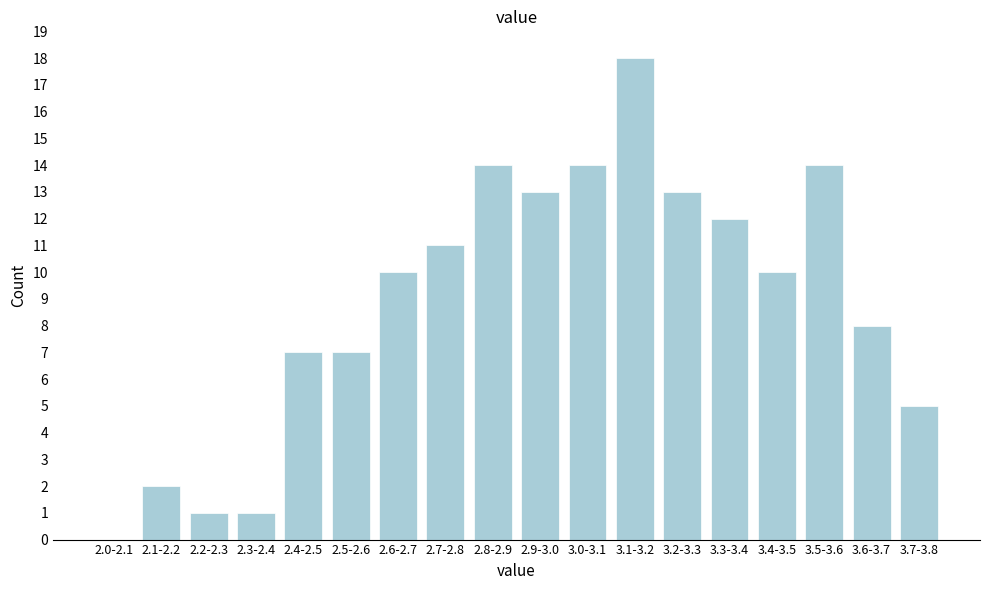

Reading left to right, transcribe all the data shown in this chart.

2.0-2.1=0	2.1-2.2=2	2.2-2.3=1	2.3-2.4=1	2.4-2.5=7	2.5-2.6=7	2.6-2.7=10	2.7-2.8=11	2.8-2.9=14	2.9-3.0=13	3.0-3.1=14	3.1-3.2=18	3.2-3.3=13	3.3-3.4=12	3.4-3.5=10	3.5-3.6=14	3.6-3.7=8	3.7-3.8=5